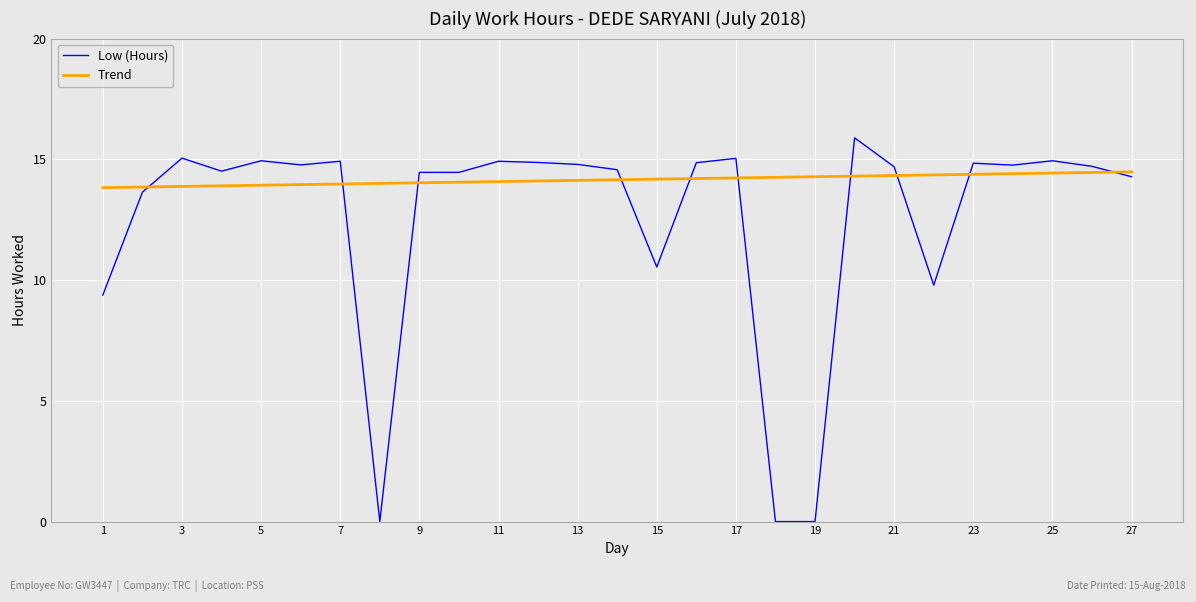

Rank the series by their average value, from lowest to highest.

Low (Hours), Trend